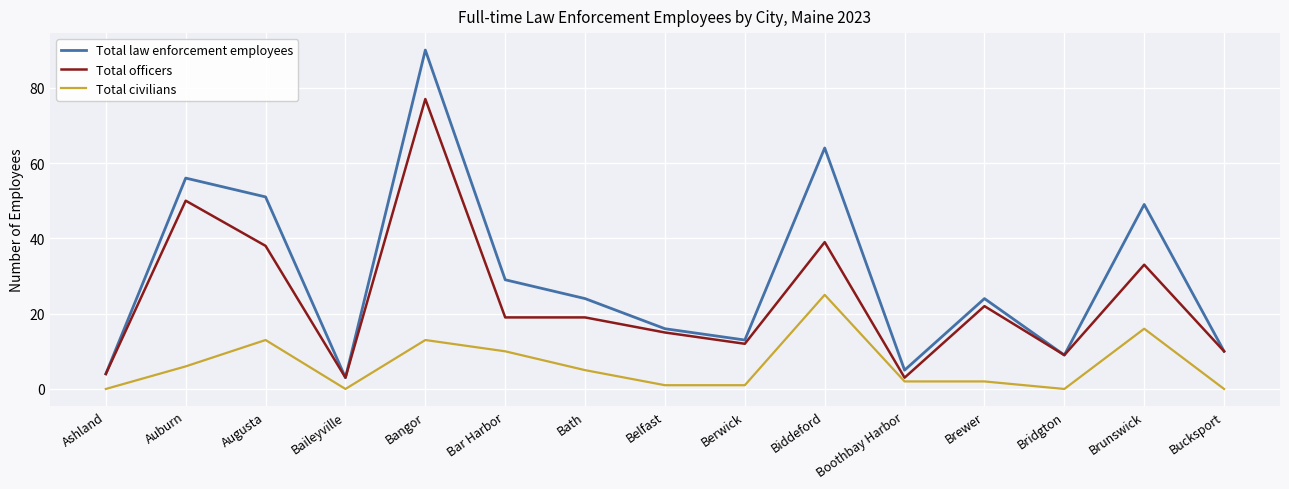

Rank the series by their maximum value, from highest to lowest.

Total law enforcement employees, Total officers, Total civilians